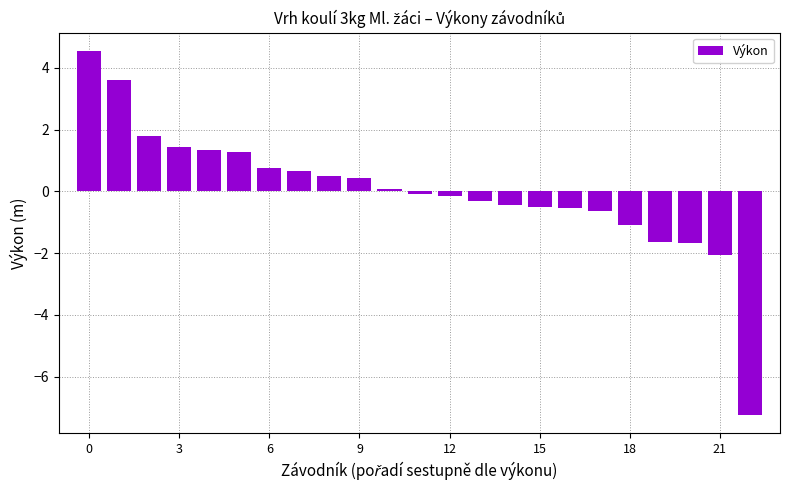

How many data points are less than 0?

12